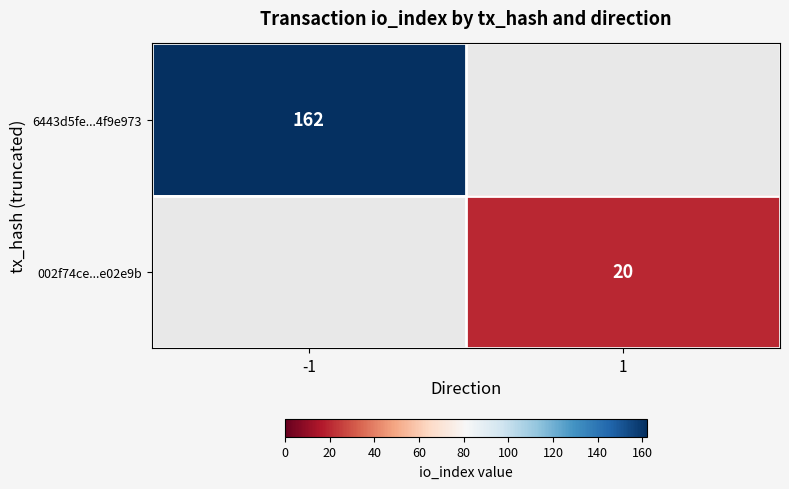

True or false: 002f74ce...e02e9b has a value of 20 at 1.

True